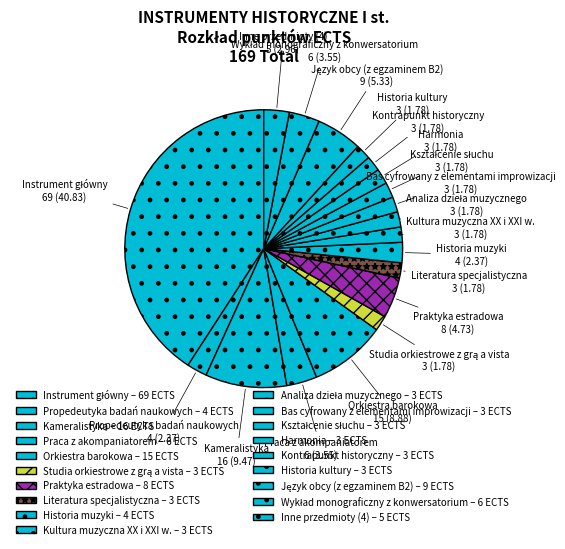

Which category has the biggest portion of the pie?

Instrument główny